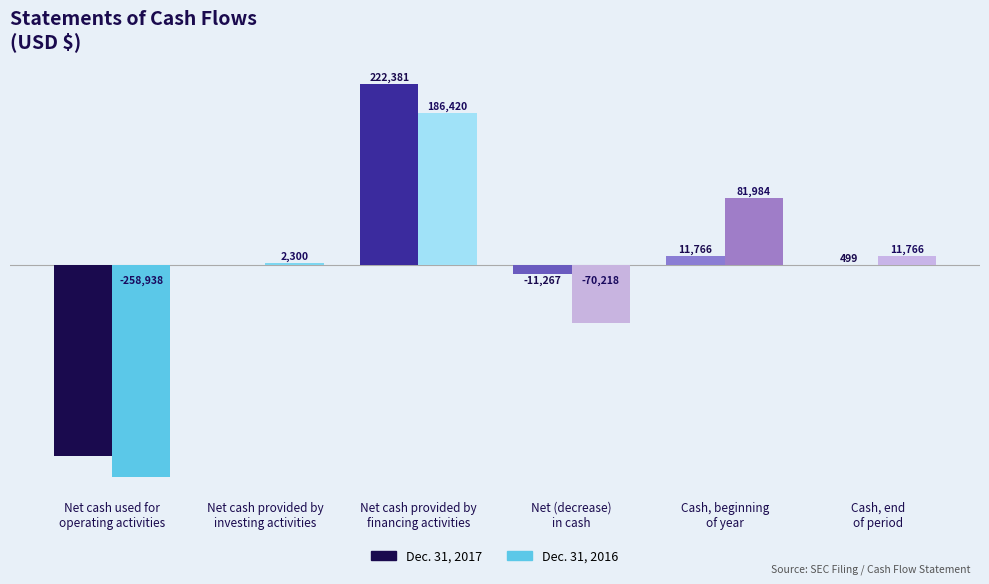

Where does the Dec. 31, 2017 series first go above 499?

Net cash provided by
financing activities